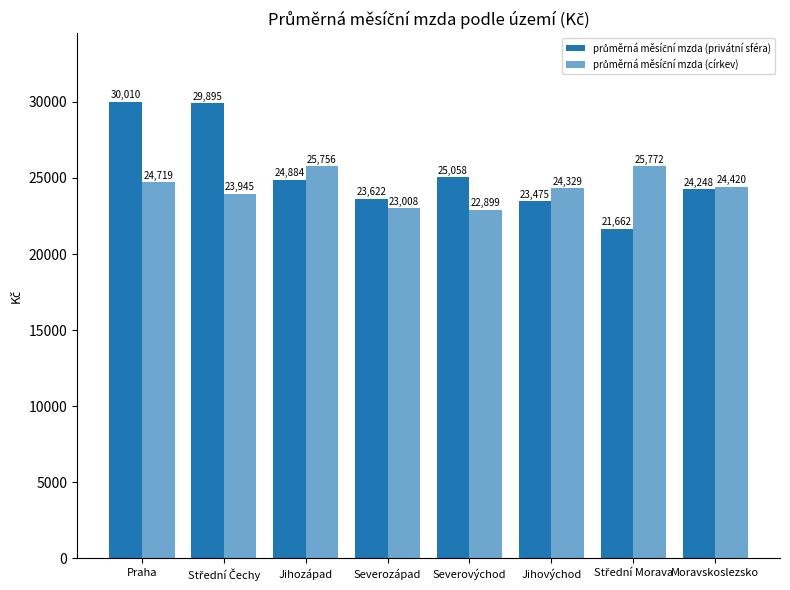

How many bars are there in total?

16